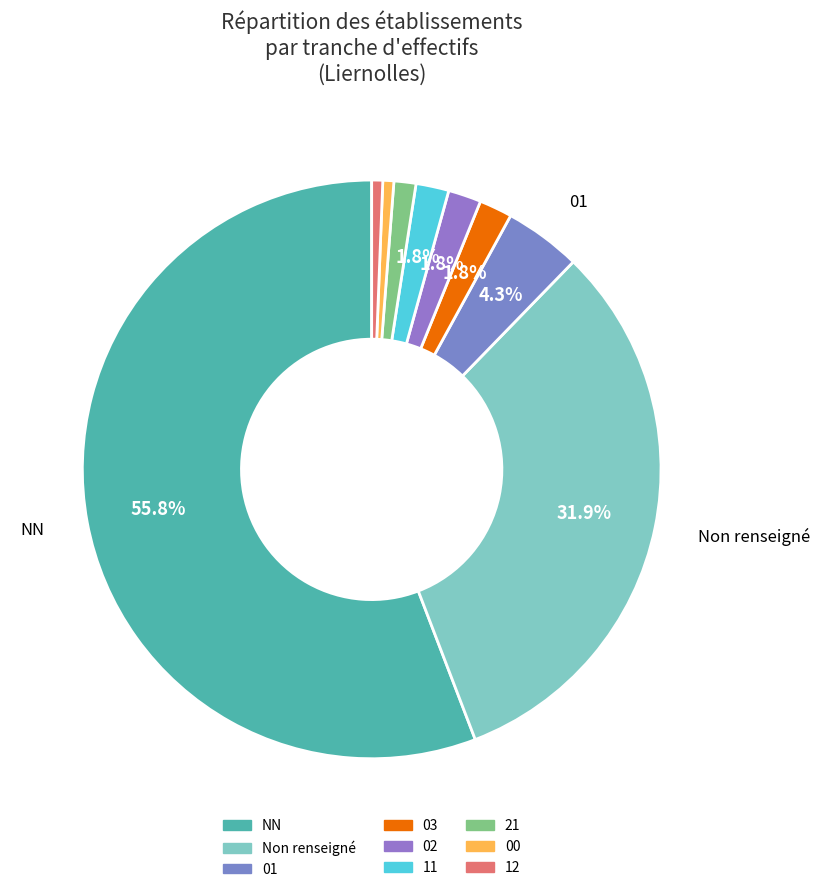

To the nearest percent, what is the average slice percentage?

11%